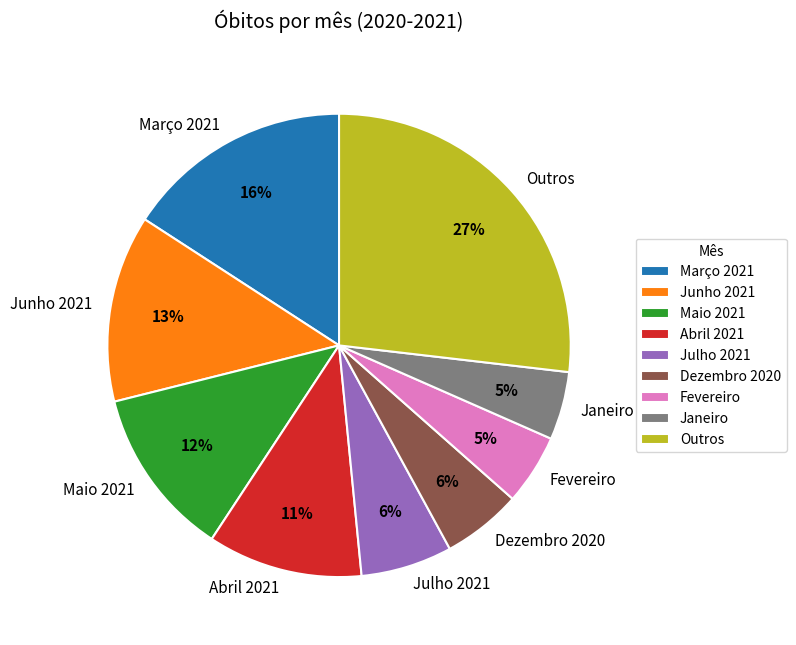

To the nearest percent, what percentage of the pie is Março 2021?

16%